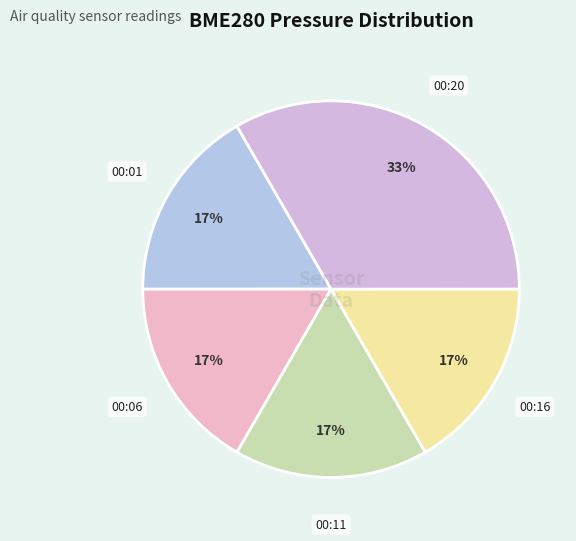

Count the number of slices in the pie.

5